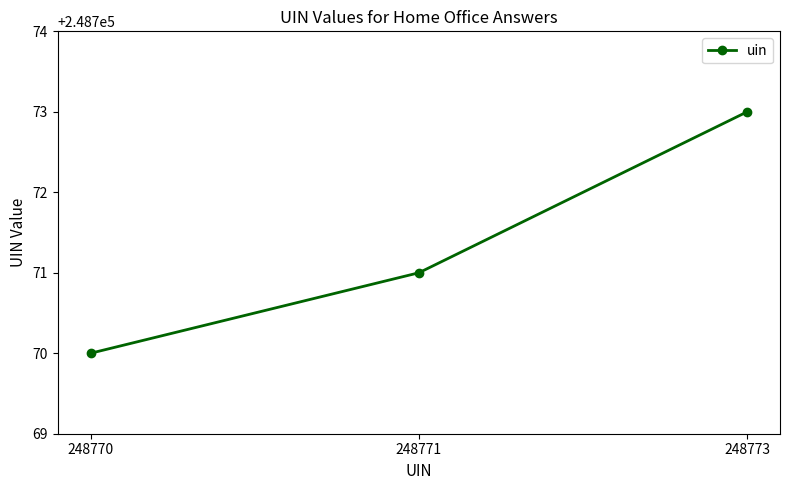

Reading left to right, what are all the values shown in this chart?

248770=248770	248771=248771	248773=248773